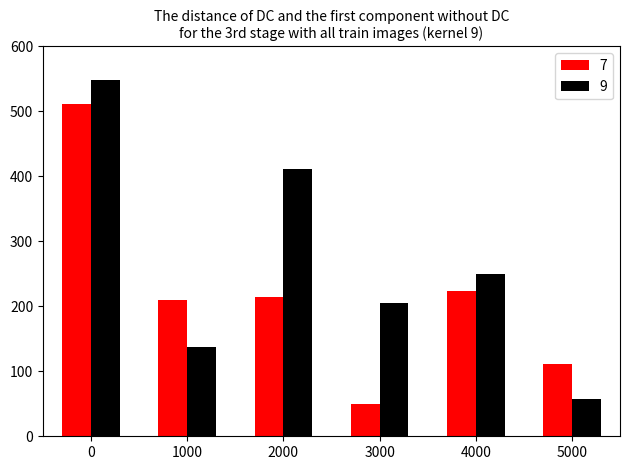

How many bars are there in each group?

2